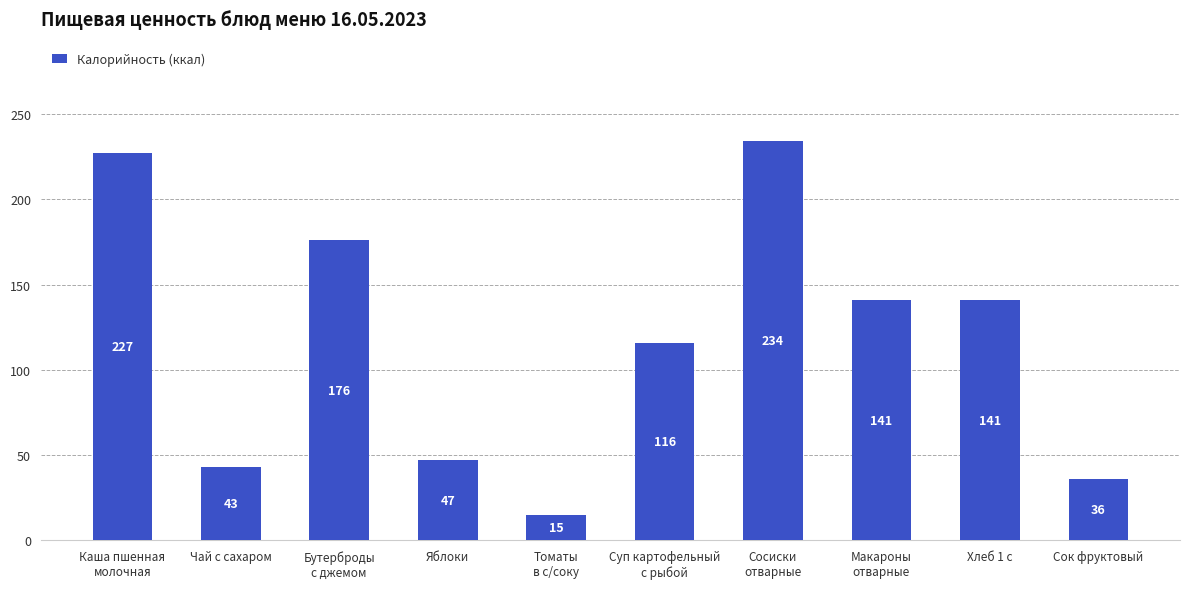

What position from the right is Сок фруктовый?

1